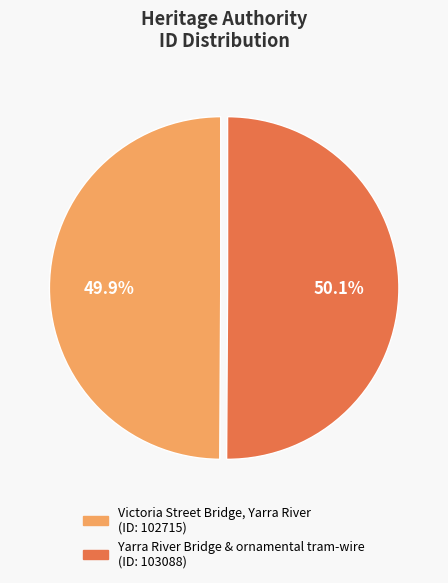

Is there any slice that represents more than half of the pie?

Yes